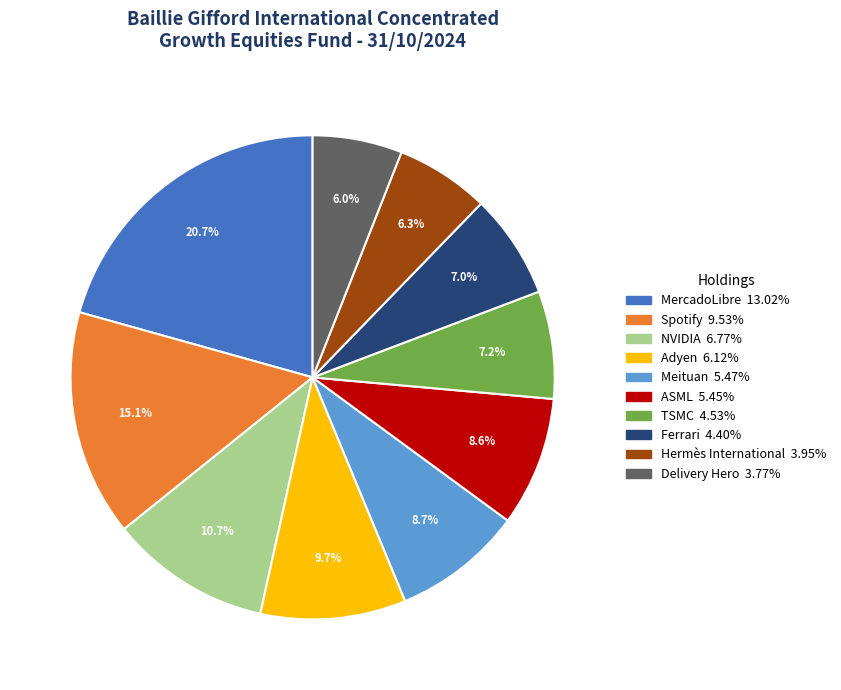

How many segments does this pie chart have?

10